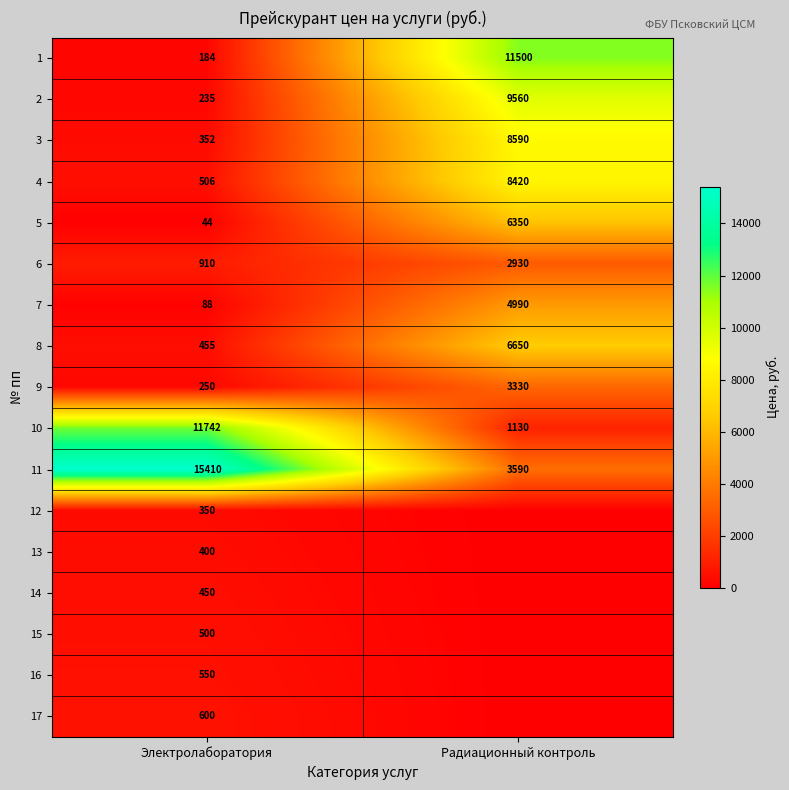

What is the total value across all series at Радиационный контроль?

67040